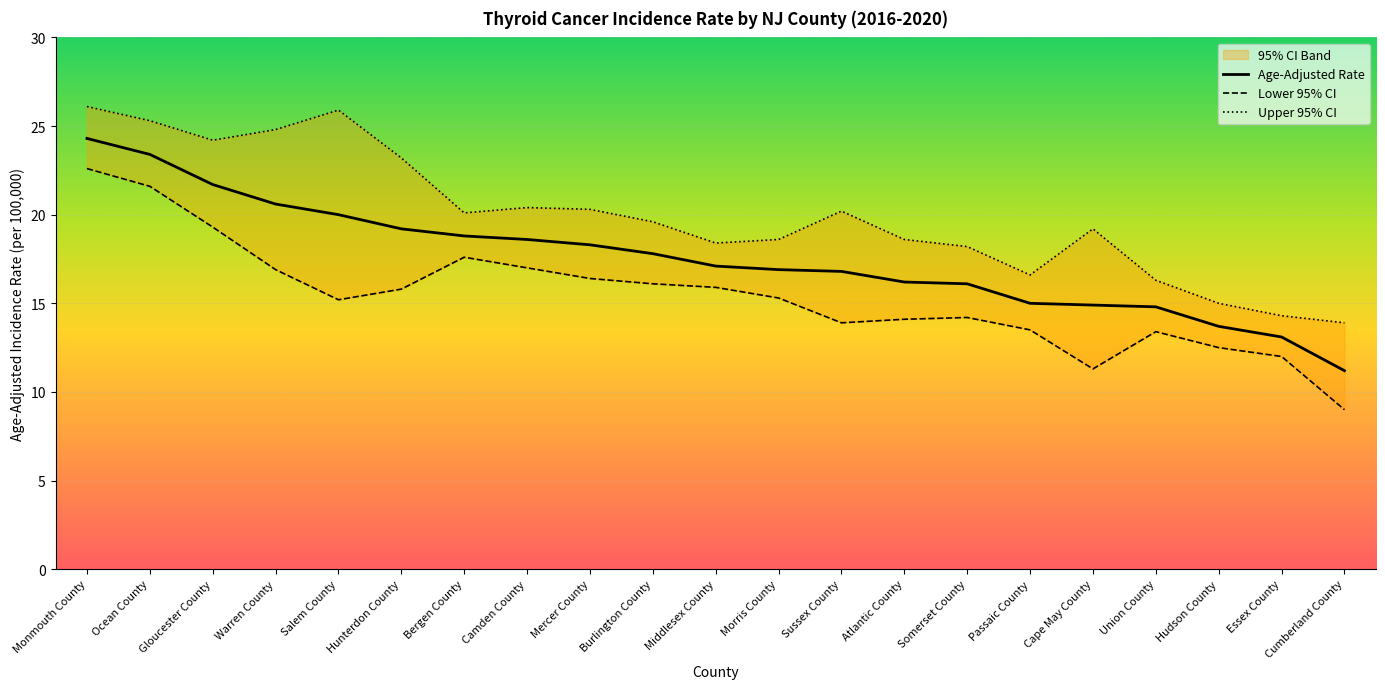

True or false: Age-Adjusted Rate and Upper 95% CI intersect in this chart.

False